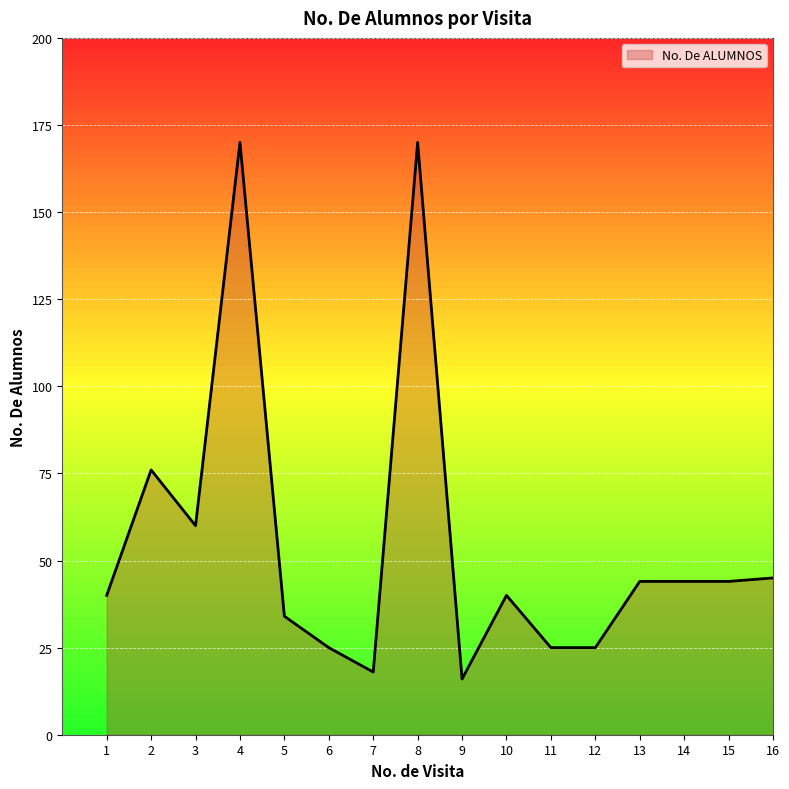

What is the sum of all values?

876